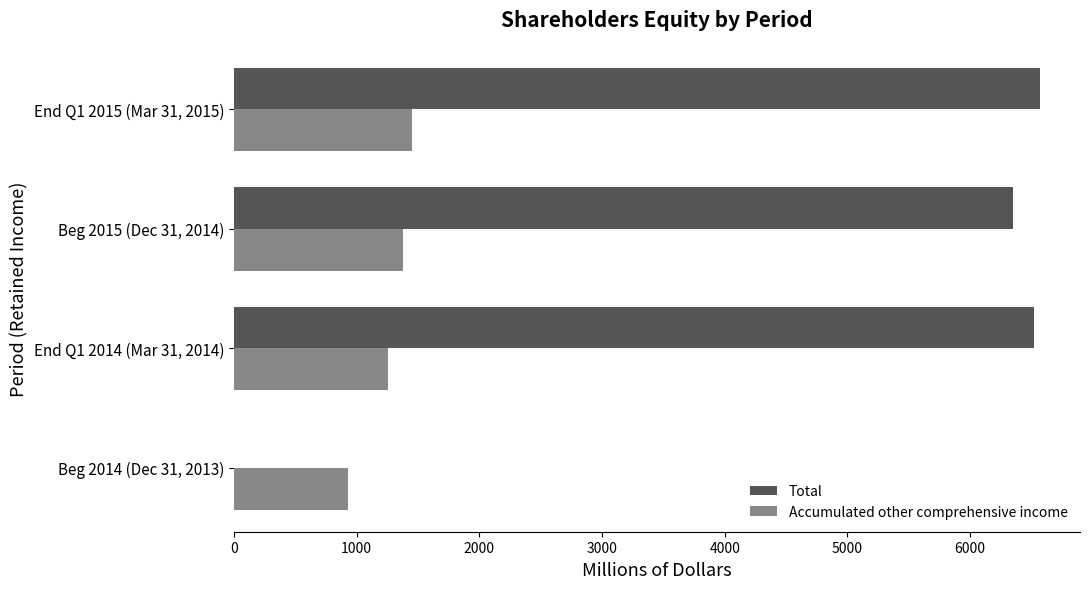

How many categories are shown in the chart?

4